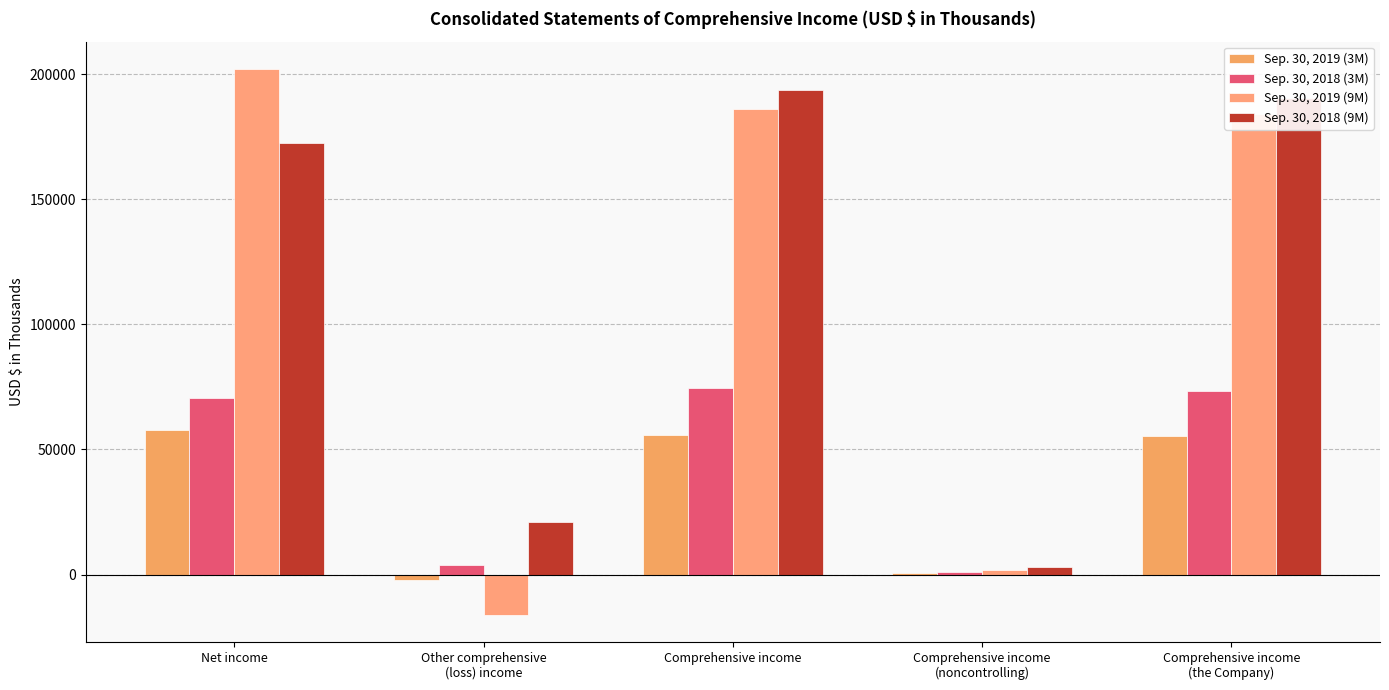

Where is Sep. 30, 2018 (3M) nearest to the value 37687?

Net income